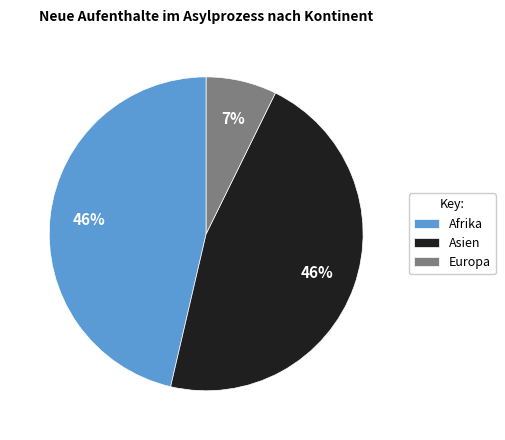

To the nearest percent, what percentage of the pie is Afrika?

46%